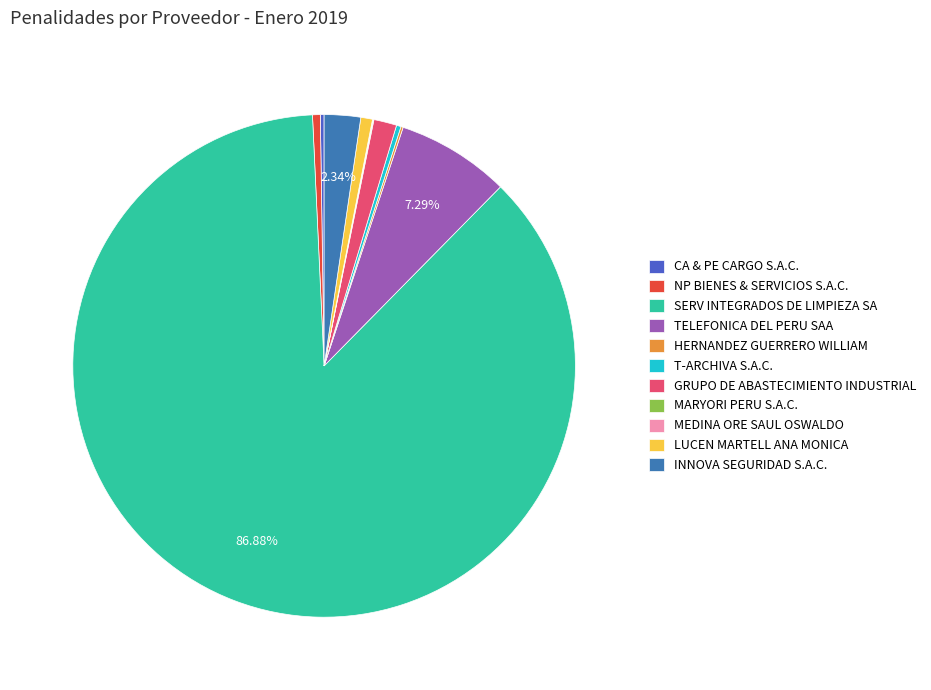

Which slice is the largest?

SERV INTEGRADOS DE LIMPIEZA SA